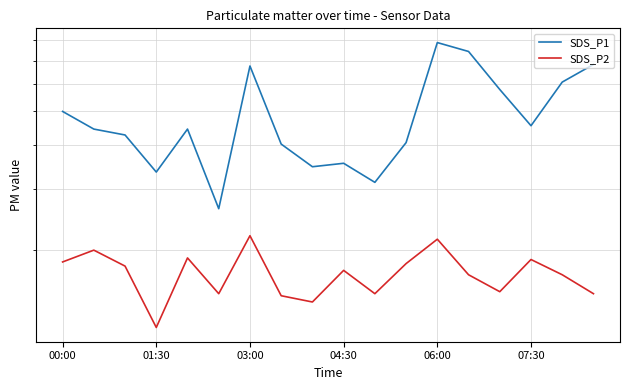

Where is SDS_P1 nearest to the value 5?

00:00